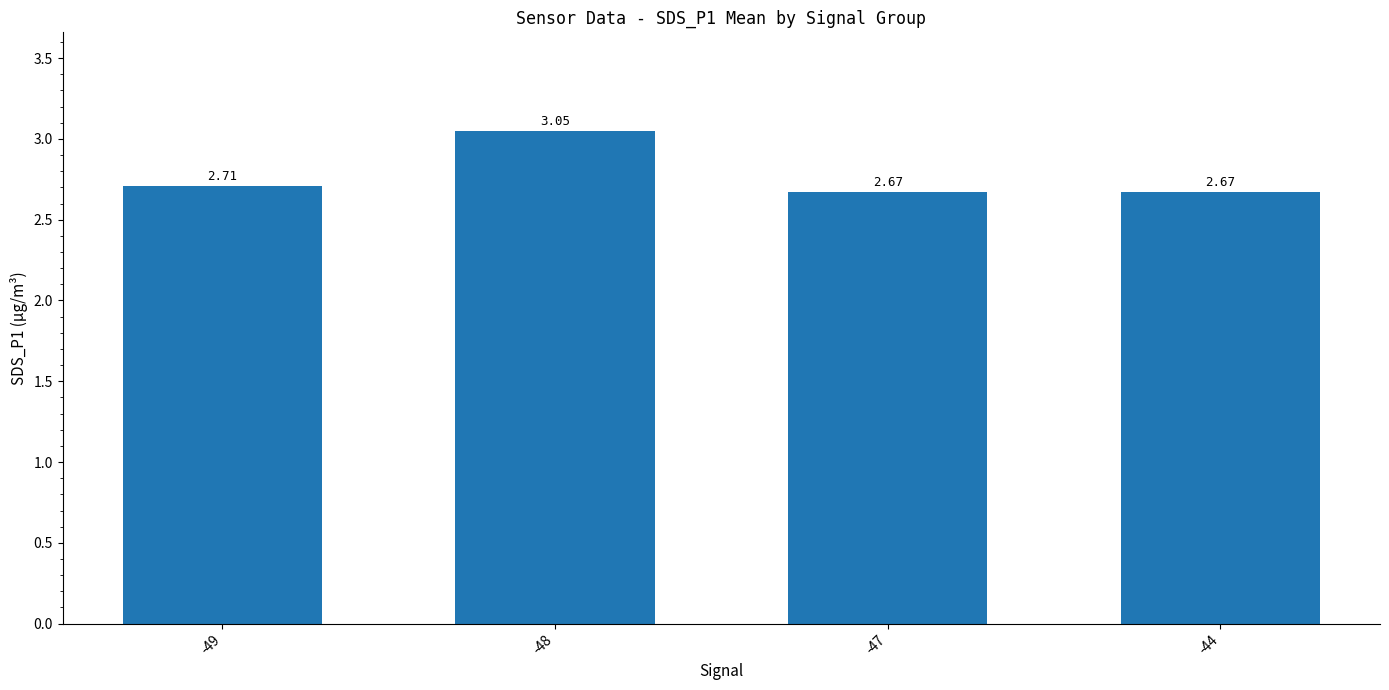

What is the change in value from -49 to -48?

+0.3